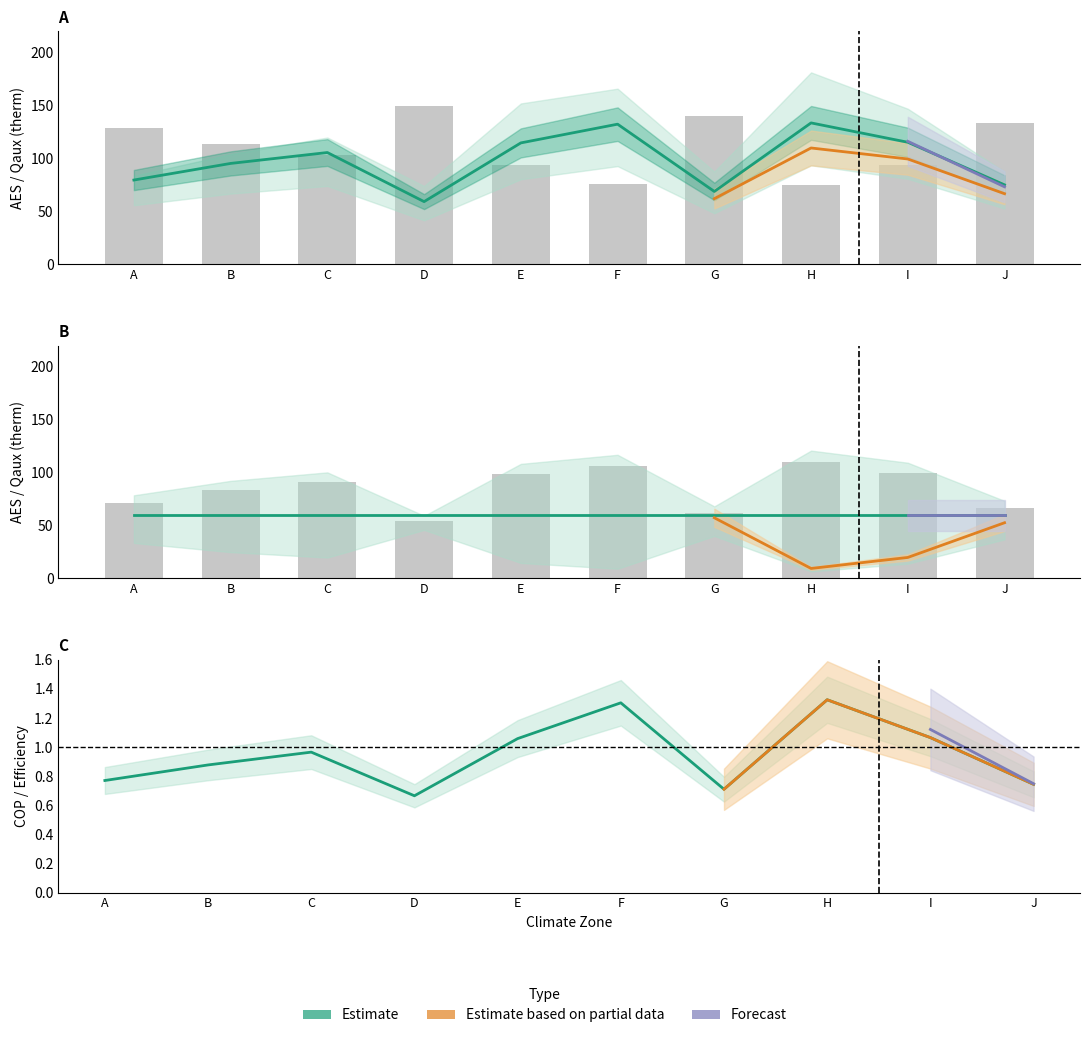

Which series changed the most between D and G?

CACZ6_AES_DEER45